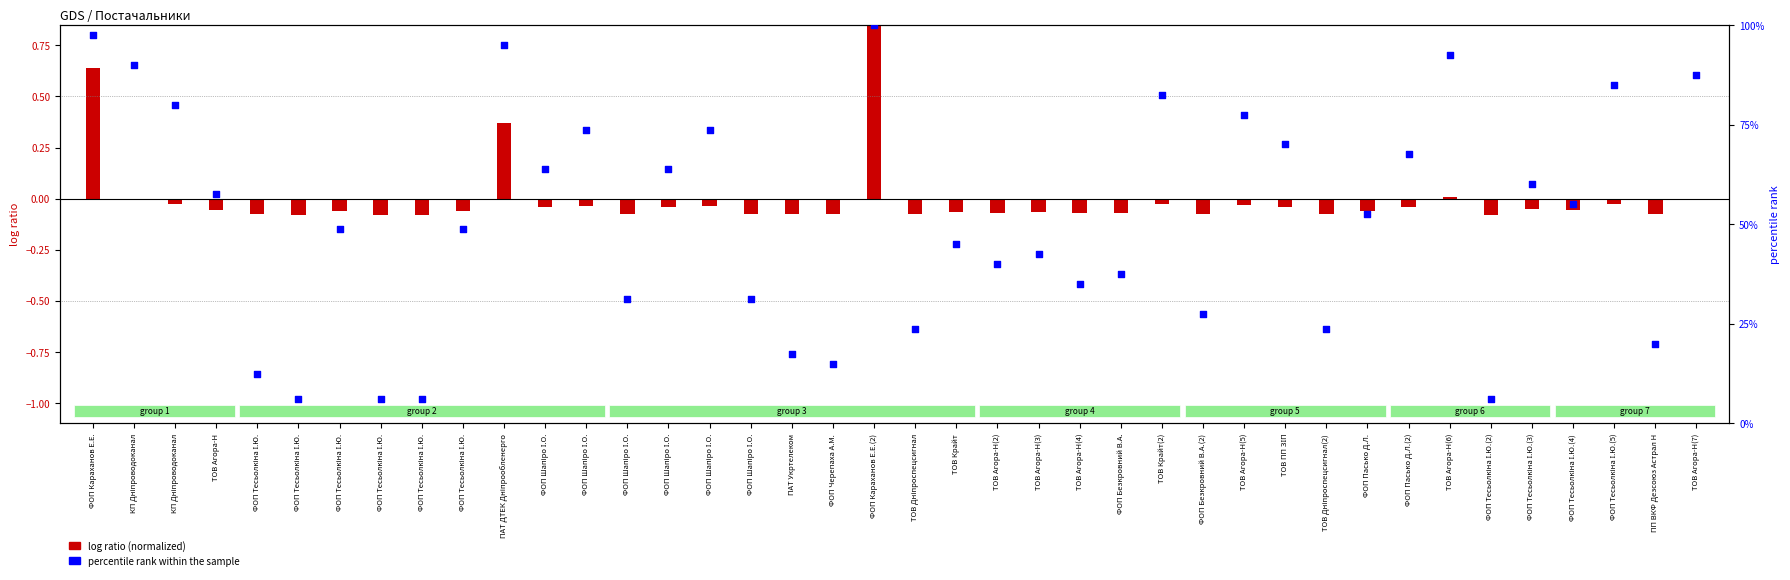

What are all the series names shown in the legend?

log ratio (normalized), percentile rank within the sample